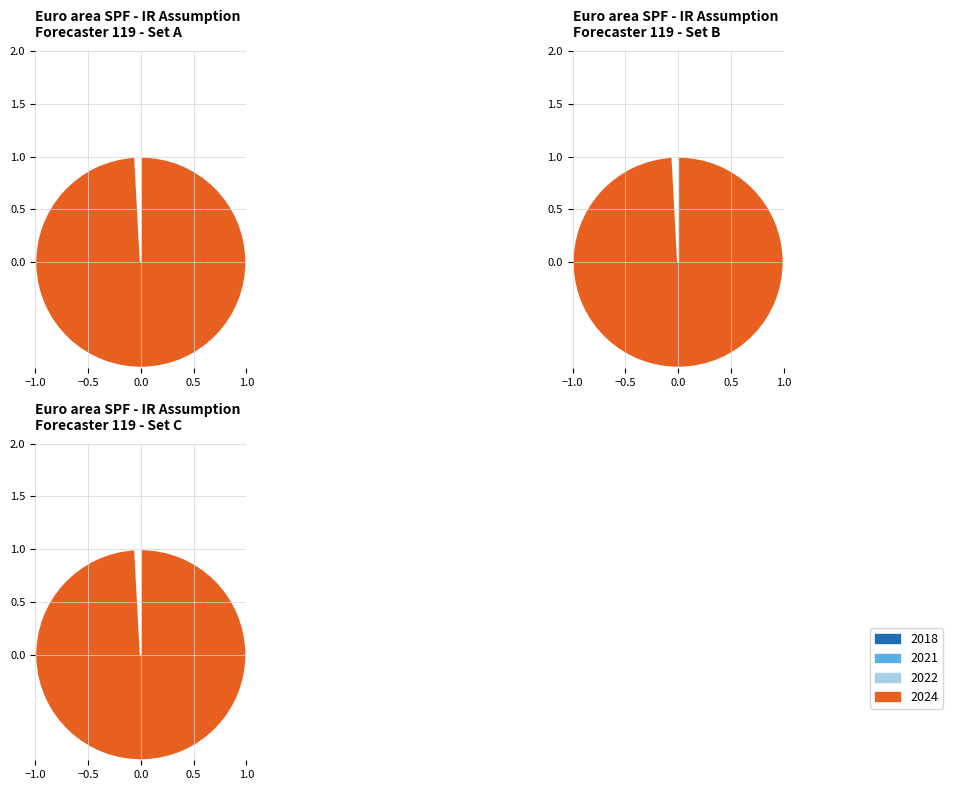

The 2022 slice represents 0% of the pie. True or false?

True